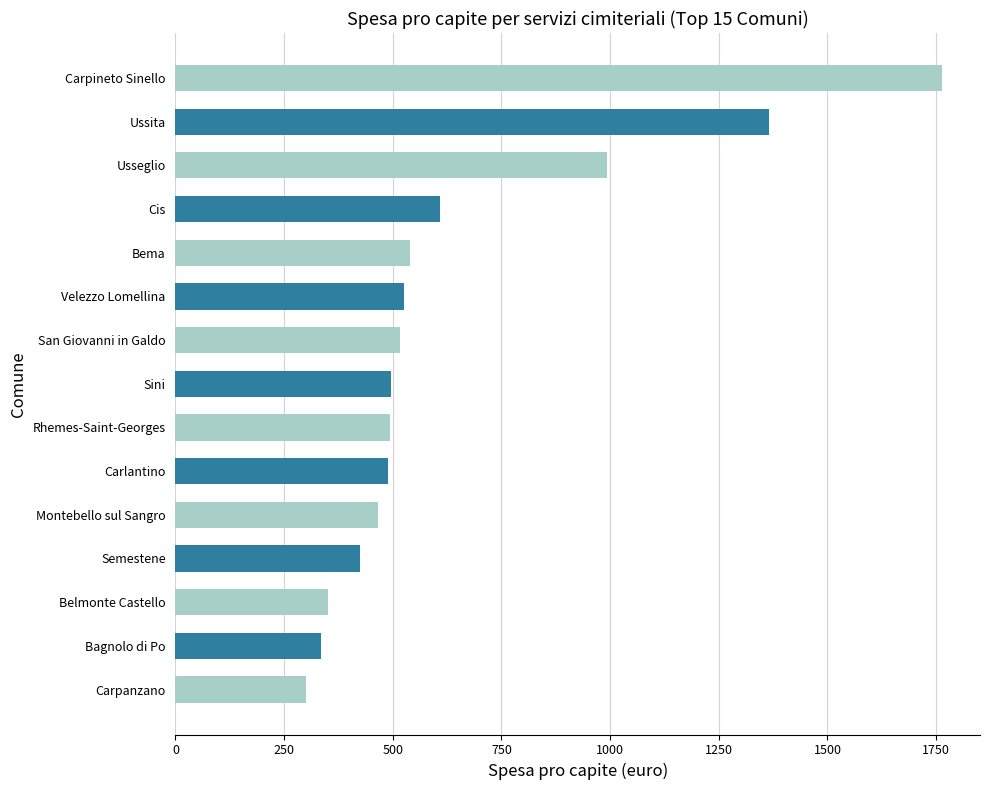

What is the change in value from Rhemes-Saint-Georges to Usseglio?

+498.6